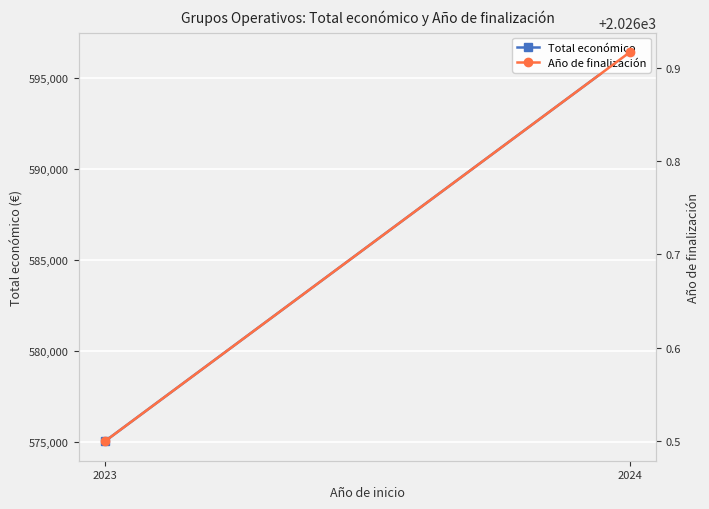

What is the difference between the maximum and minimum values in the Total económico series?

21371.7